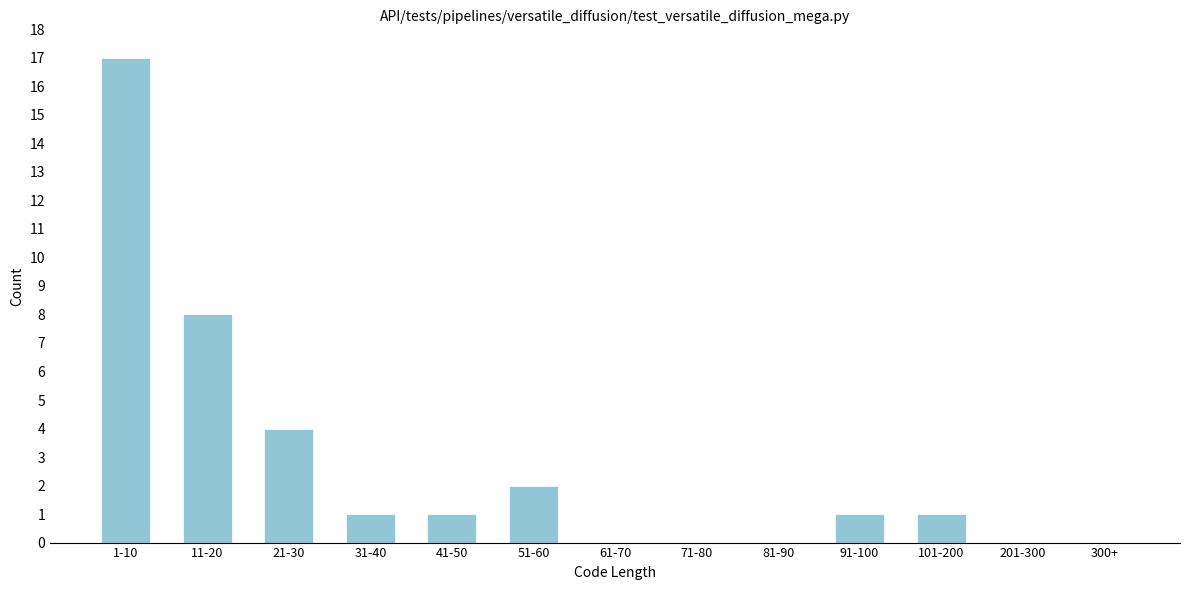

Reading right to left, transcribe all the data shown in this chart.

300+=0	201-300=0	101-200=1	91-100=1	81-90=0	71-80=0	61-70=0	51-60=2	41-50=1	31-40=1	21-30=4	11-20=8	1-10=17